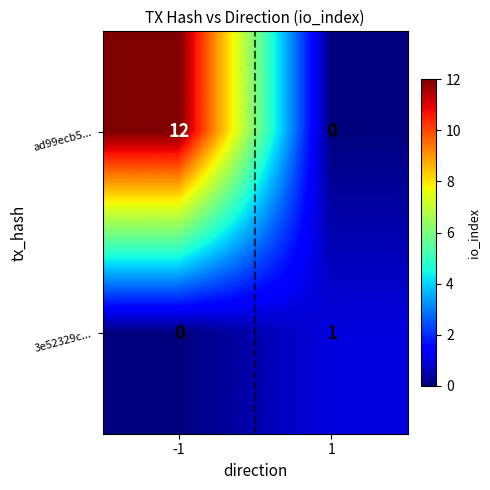

The value of 3e52329c... at 1 is 1. True or false?

True